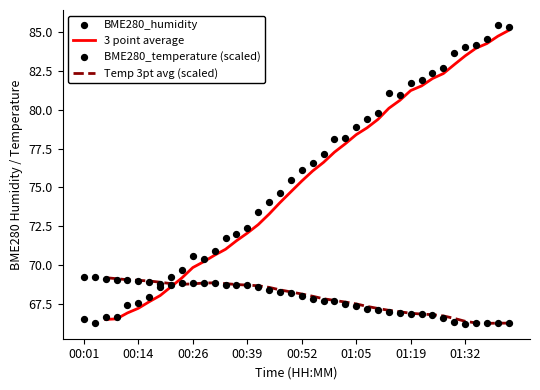

What is the total value across all series at 00:55?

144.4